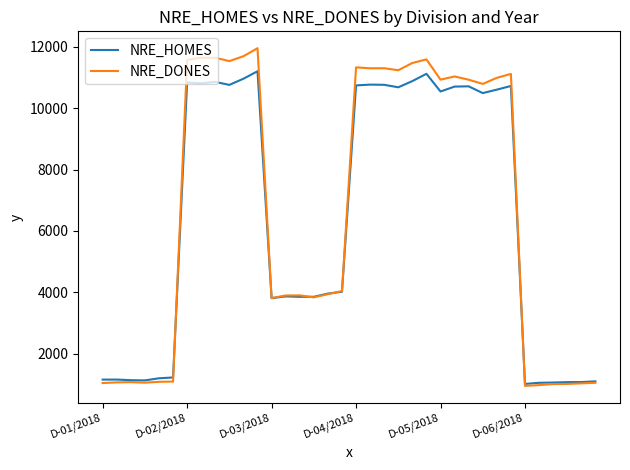

How many values in the NRE_HOMES series are below 10491?

18